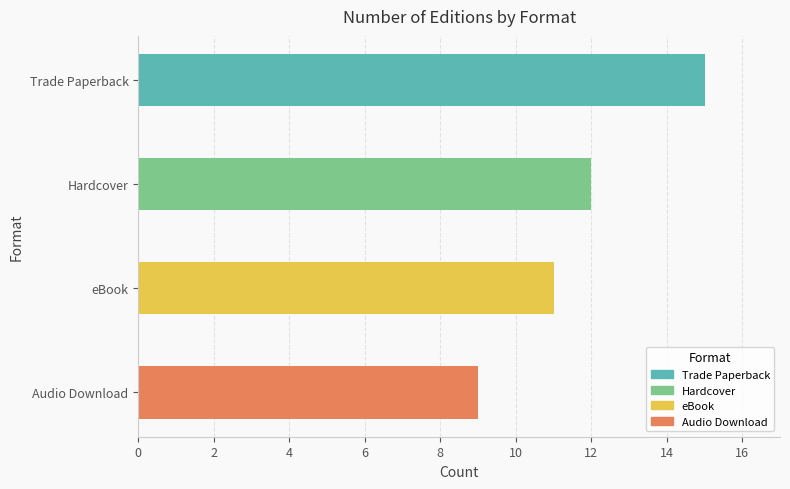

True or false: the data shows 12 at Jenny Han.

False